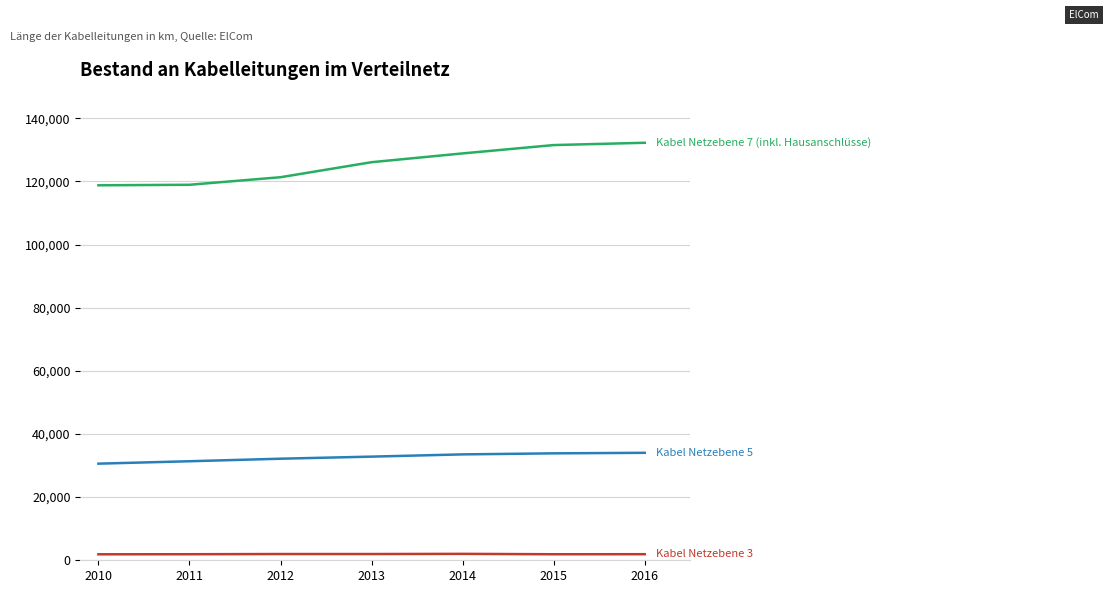

What is the maximum value shown in the chart?

132251